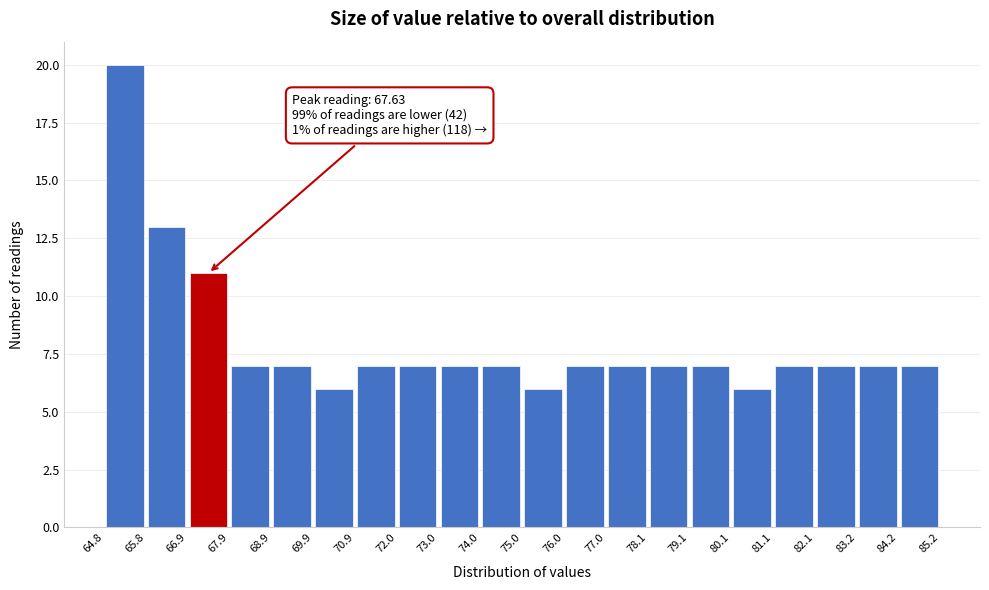

Which range on the x-axis has the tallest bar?

64.8 to 65.8